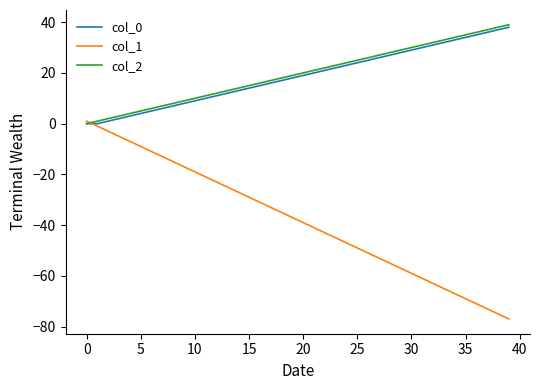

Which series has the widest spread of values?

col_1